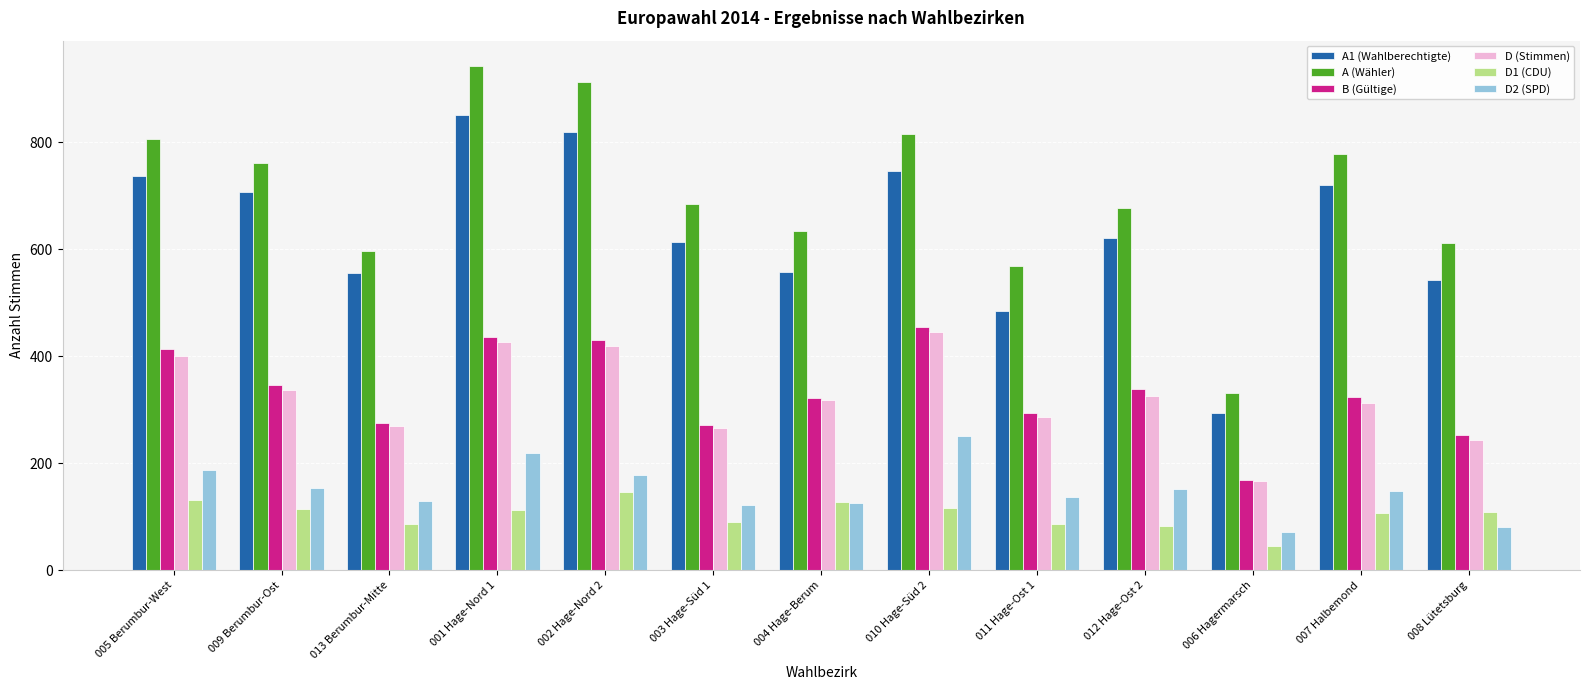

Which category has the highest value in the D (Stimmen) series?

010 Hage-Süd 2